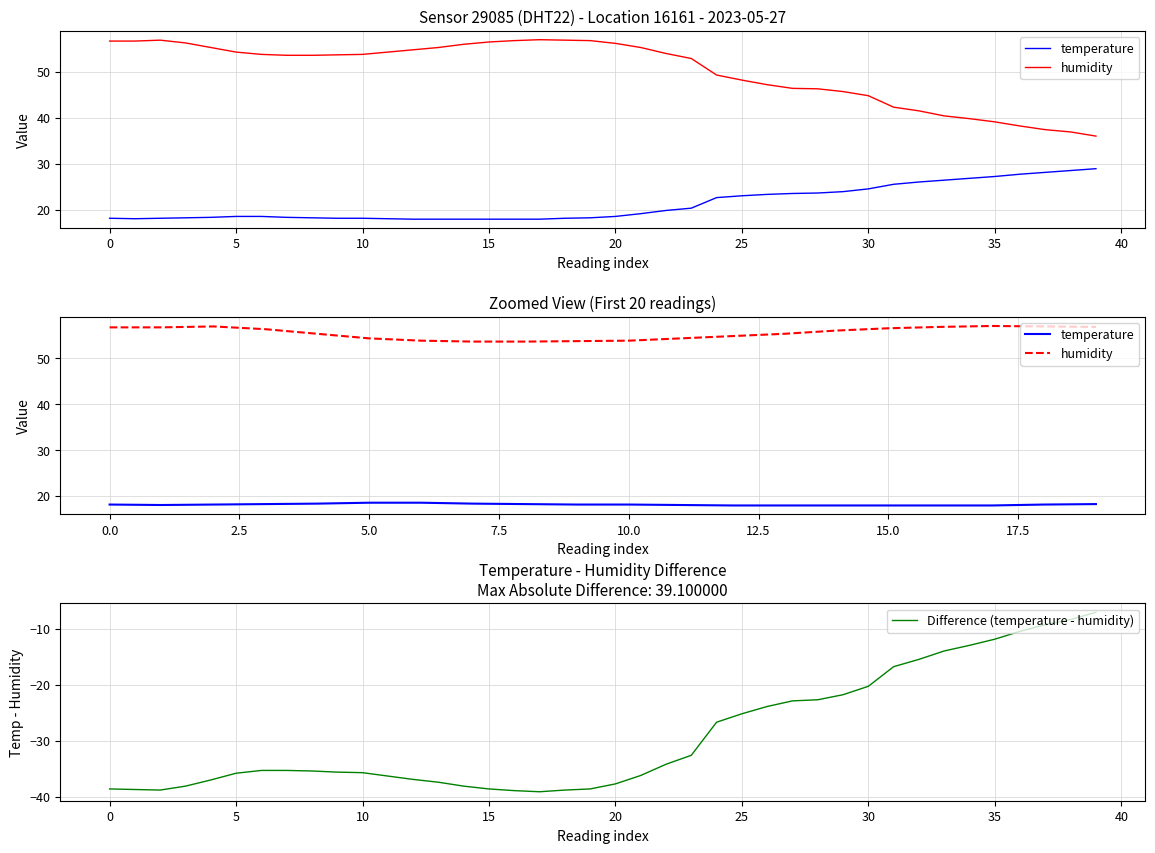

True or false: Difference (temperature - humidity) has a value of -35.7 at 10.

True